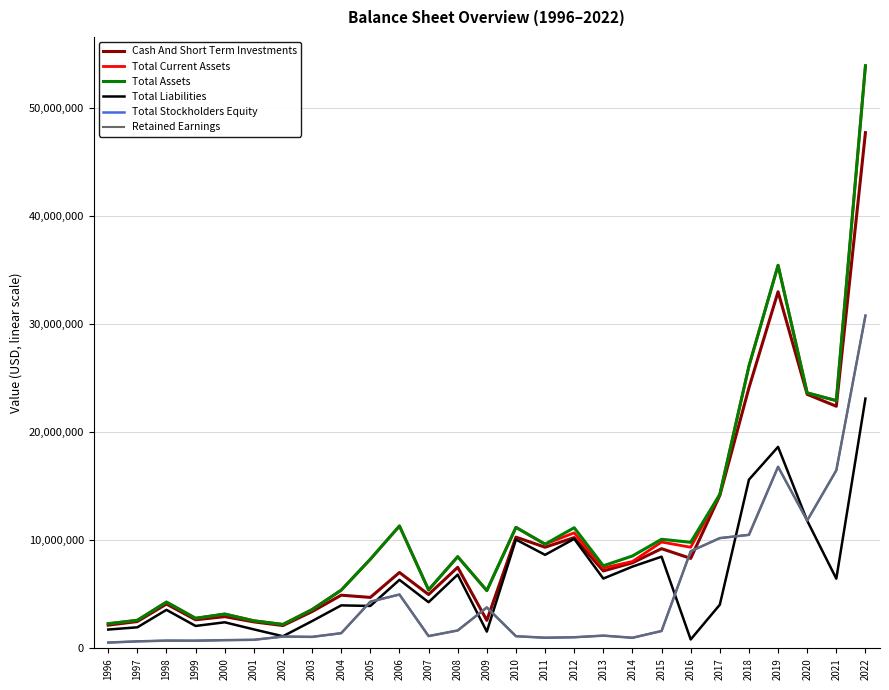

True or false: Total Liabilities has a value of 611684 at 2000.

False